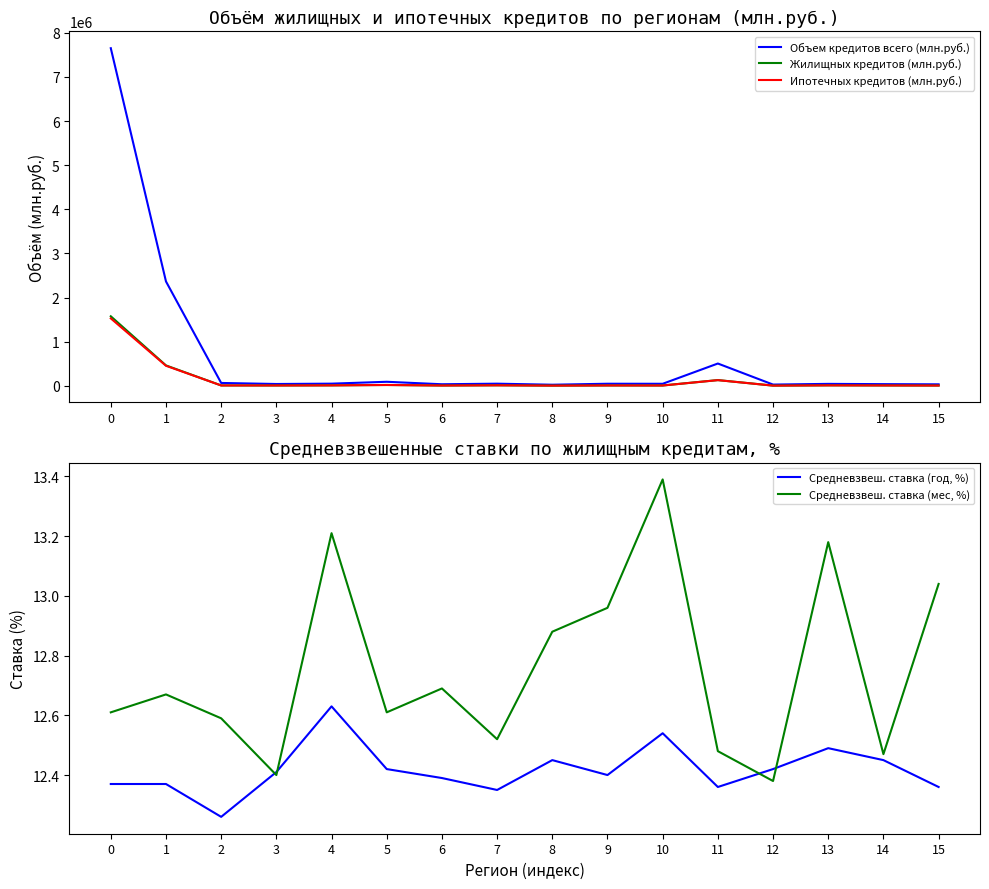

List the series in order of their peak value, highest first.

Объем кредитов всего (млн.руб.), Жилищных кредитов (млн.руб.), Ипотечных кредитов (млн.руб.), Средневзвеш. ставка (мес, %), Средневзвеш. ставка (год, %)